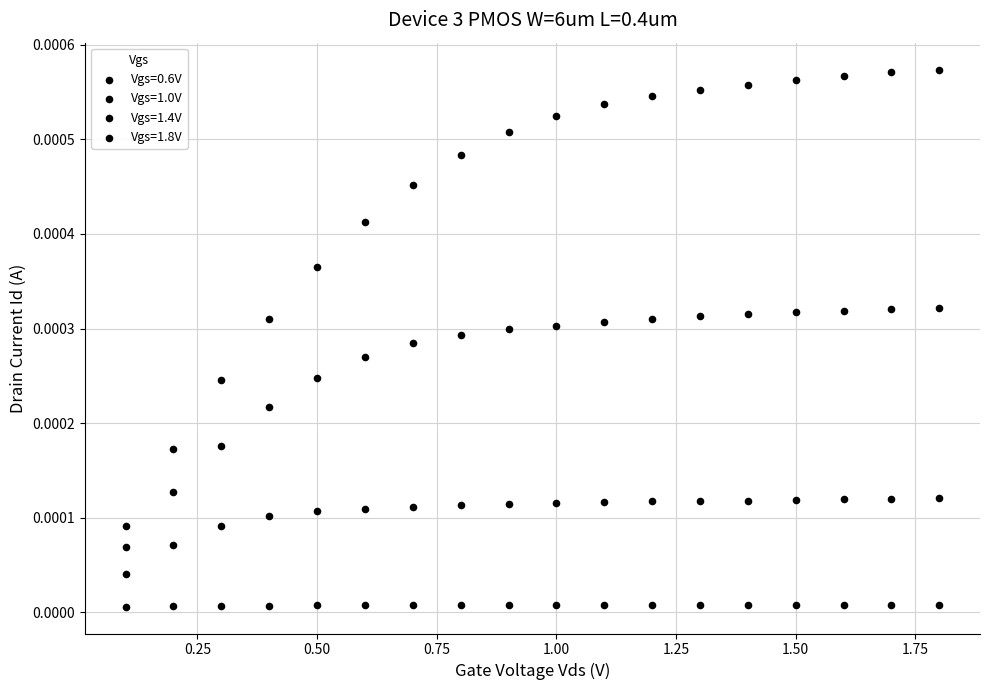

Count the number of points in this scatter plot.

72